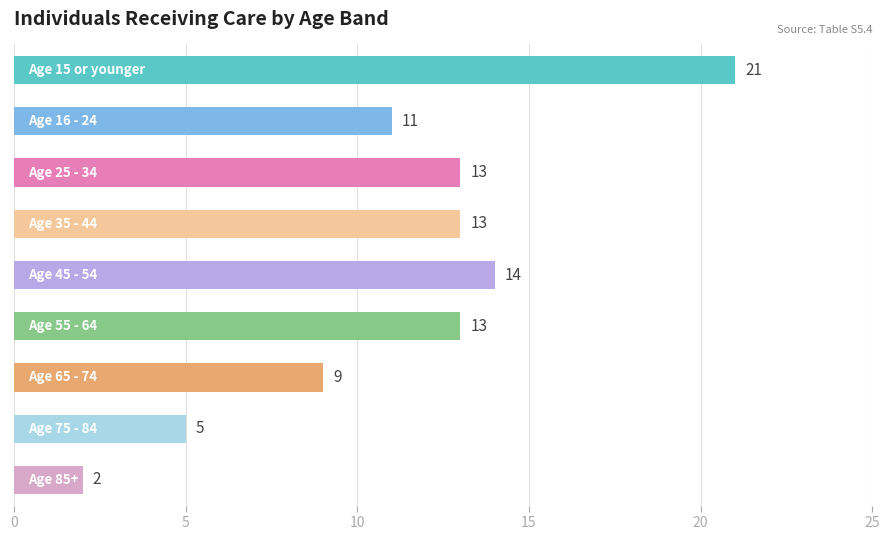

What is the smallest value displayed?

2